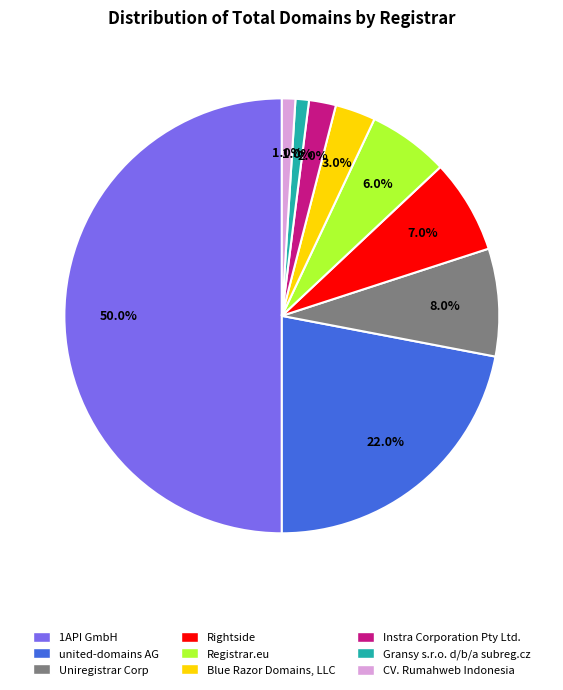

What is the total percentage of Instra Corporation Pty Ltd. and Registrar.eu?

8.0%